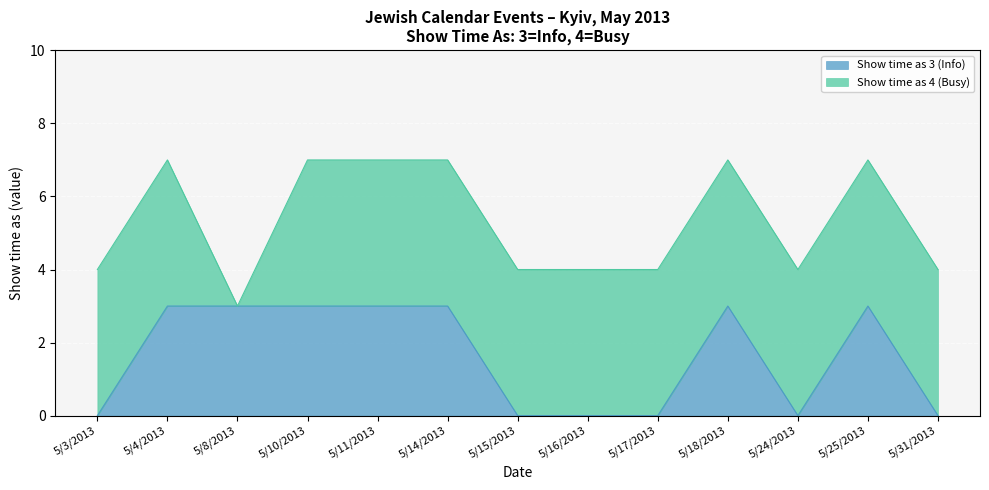

At which label is the value closest to 1?

5/3/2013